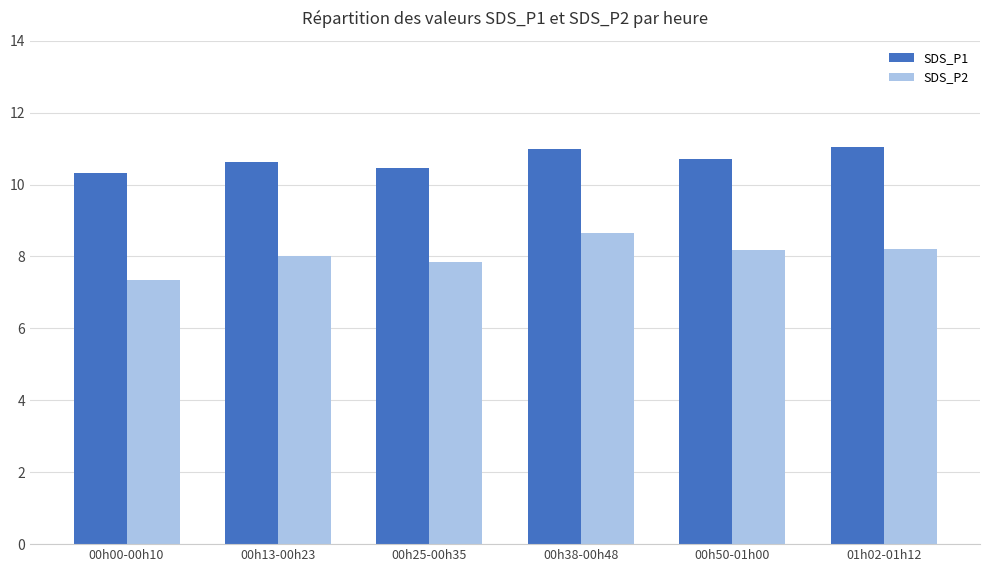

What is the label of the 6th bar from the right?

00h00-00h10